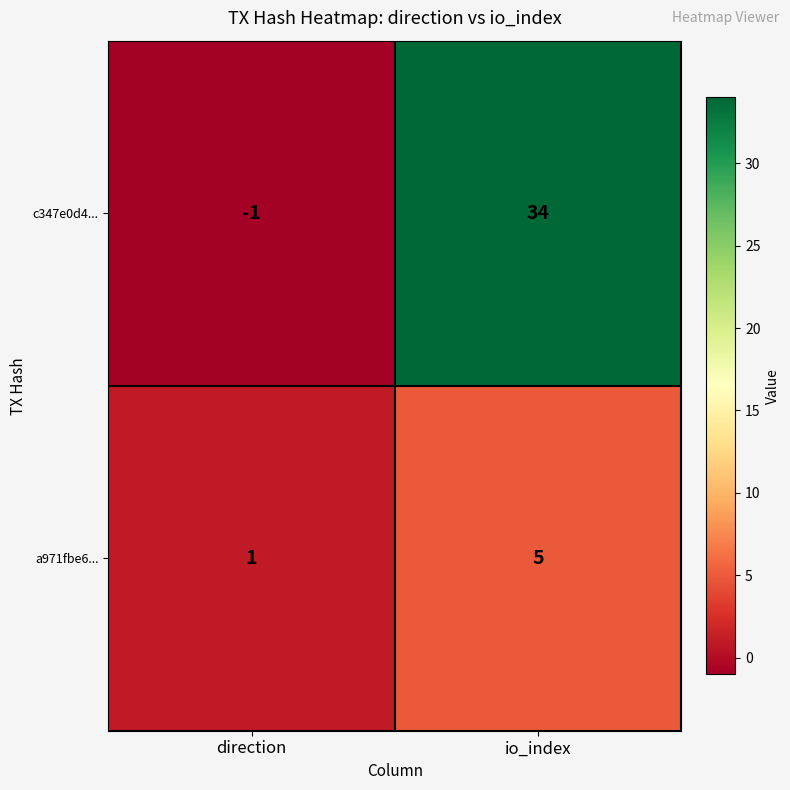

What is the maximum value for a971fbe6...?

5